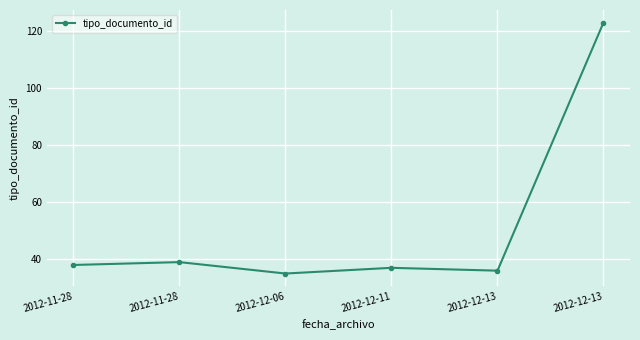

What is the smallest value displayed?

35